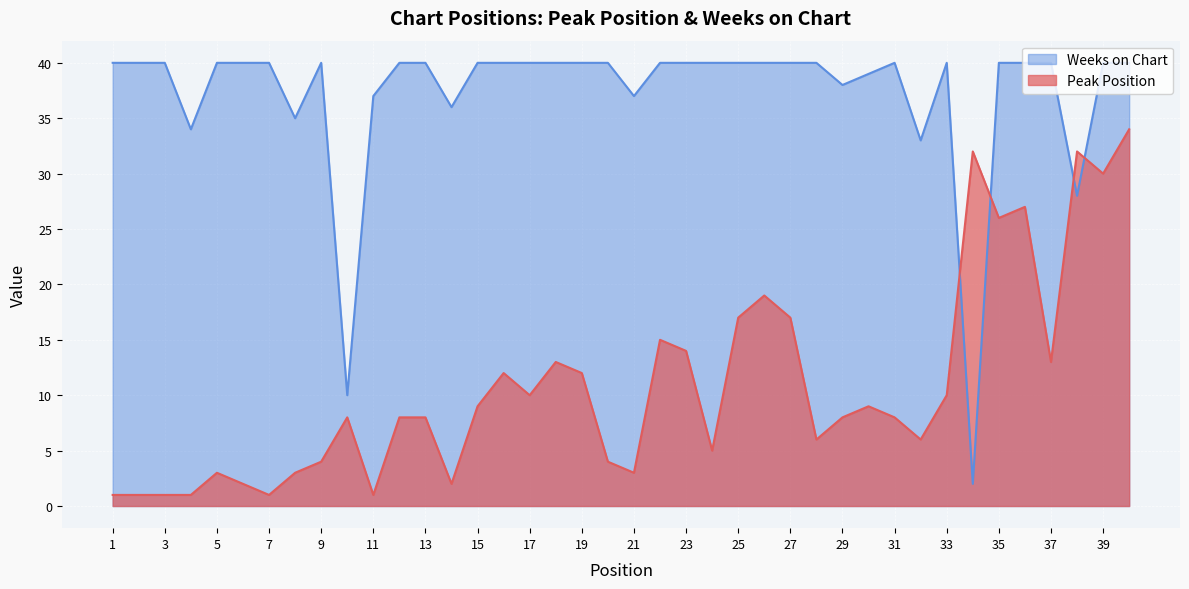

Which series has the largest total across all categories?

Weeks on Chart